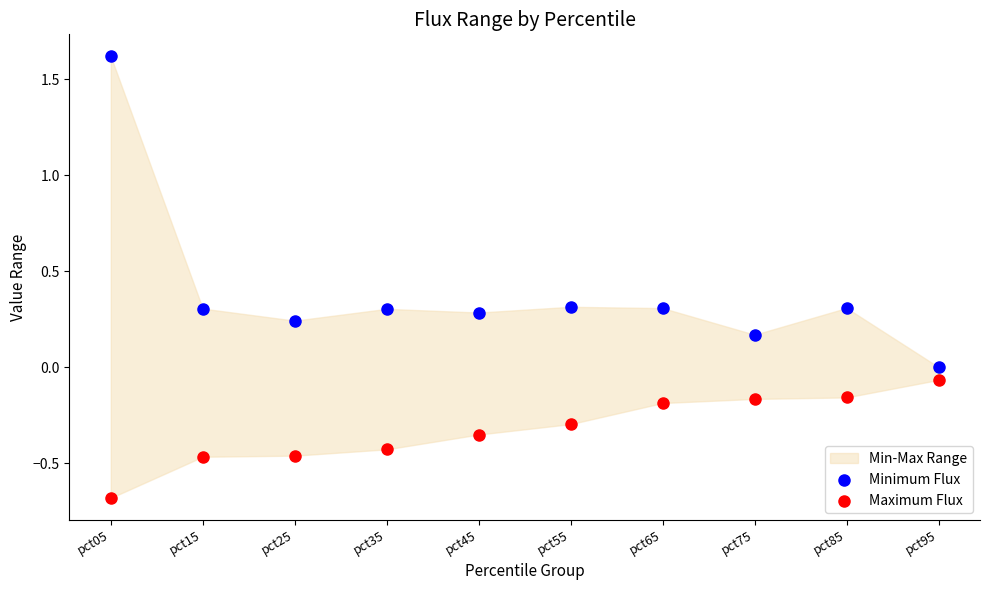

Which series has the largest Y range (max minus min)?

Minimum Flux